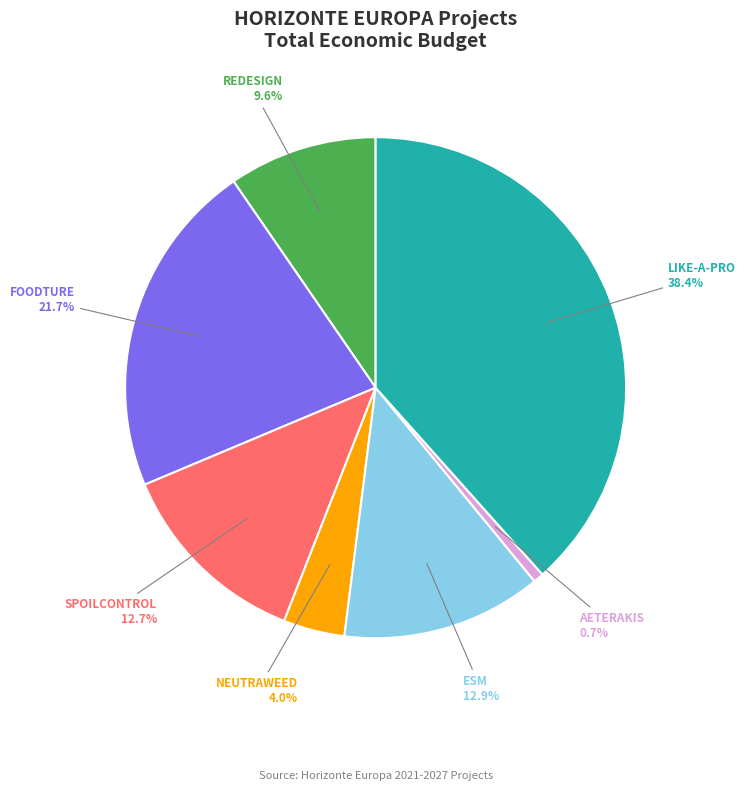

To the nearest percent, what portion does AETERAKIS represent?

1%